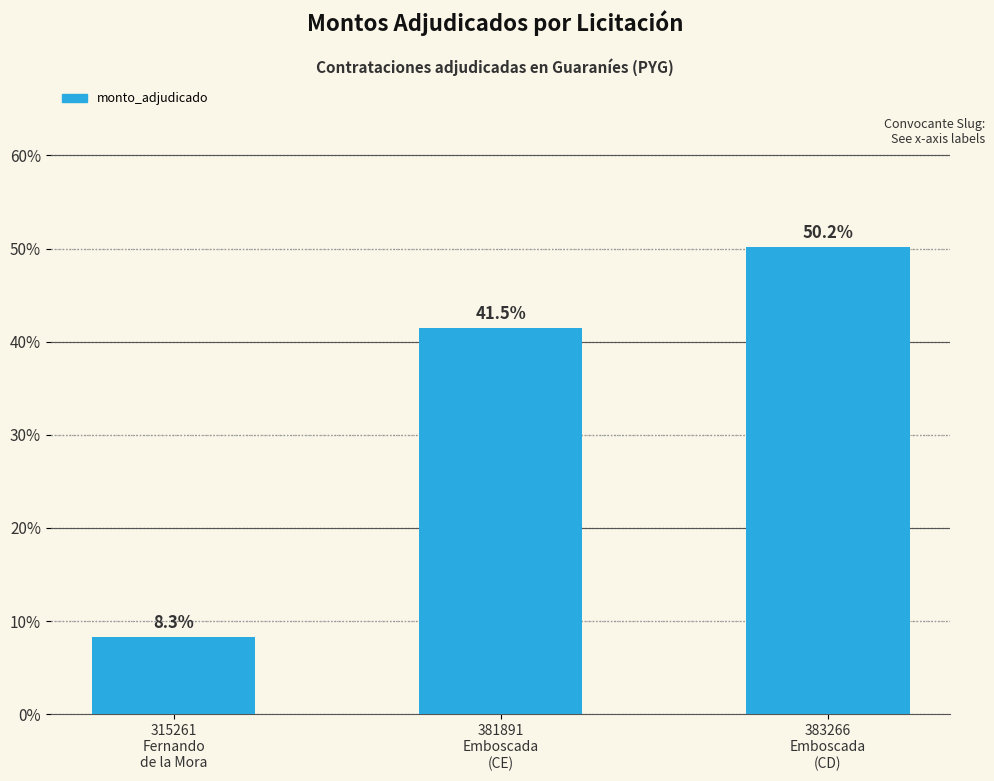

Which label corresponds to the largest value in the chart?

383266
Emboscada
(CD)